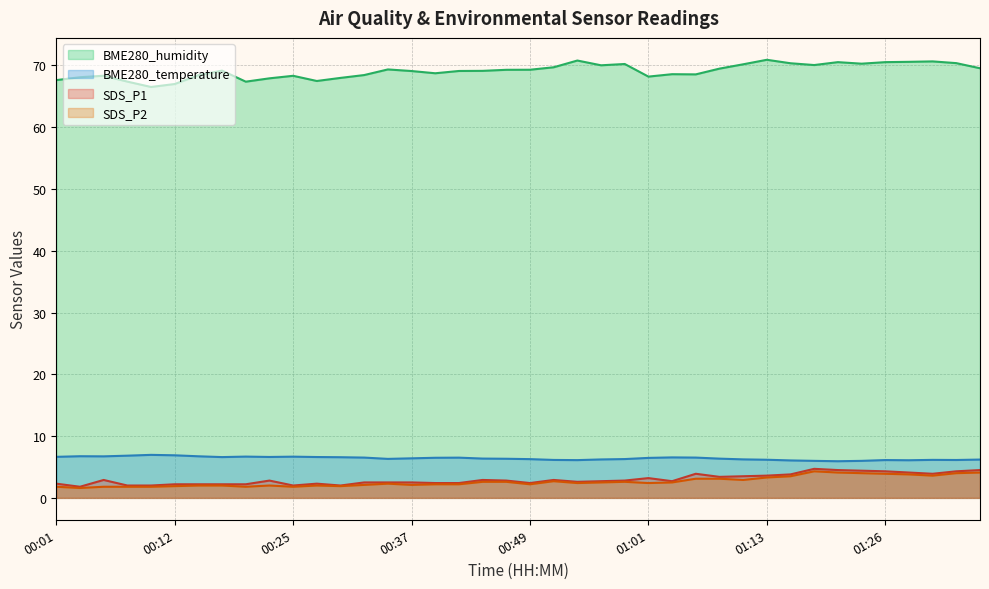

What is the sum of the SDS_P1 values at 00:01 and 00:51?

5.2